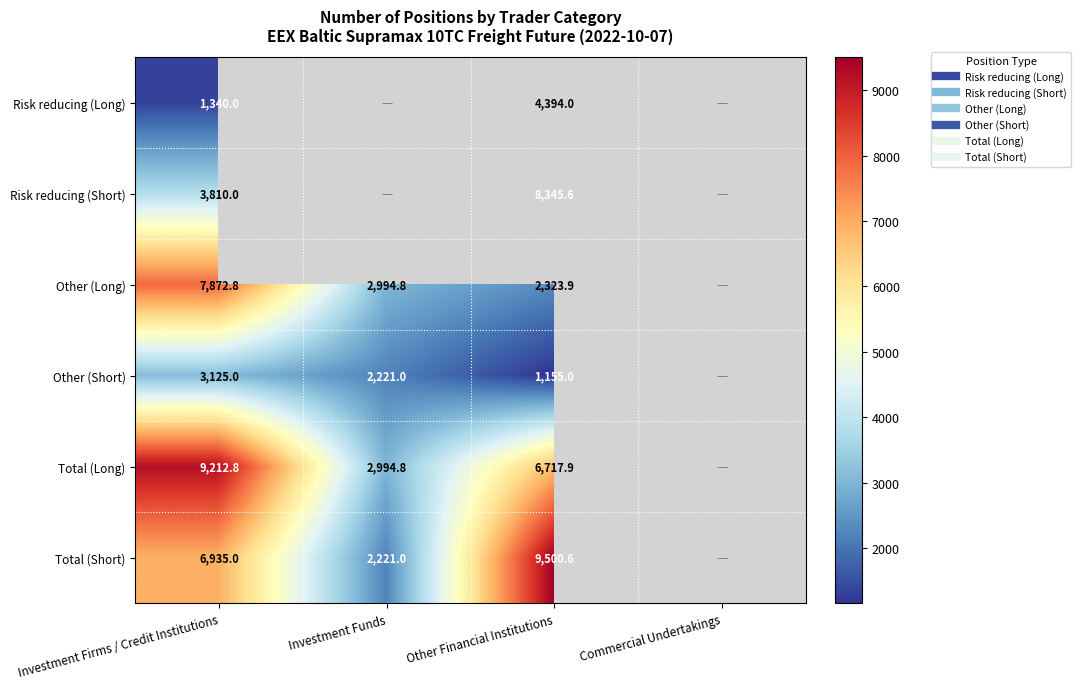

What is the minimum value shown in the chart?

1155.0